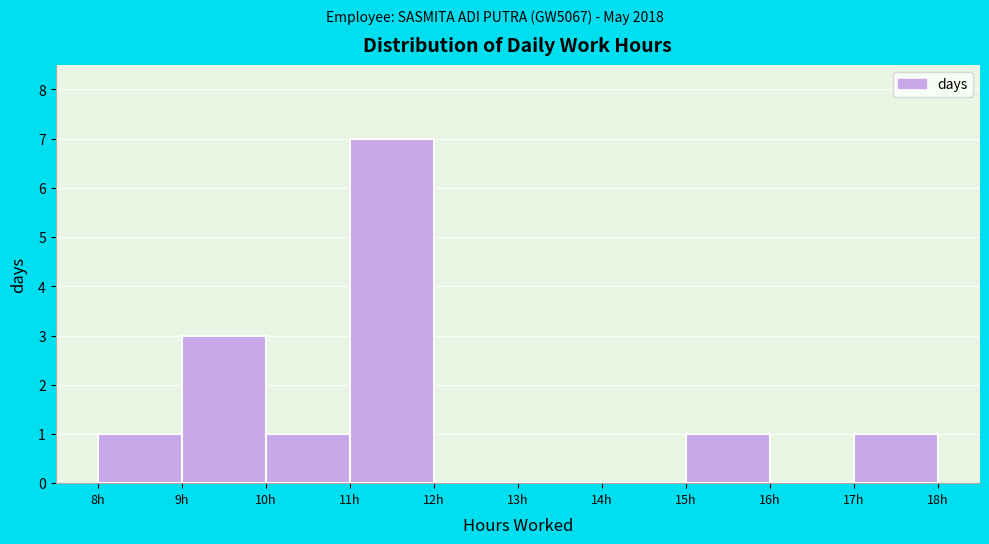

How tall is the bar that spans 8 to 9 on the x-axis? The values are not printed on the chart, so give them approximately, as read against the axis.

1